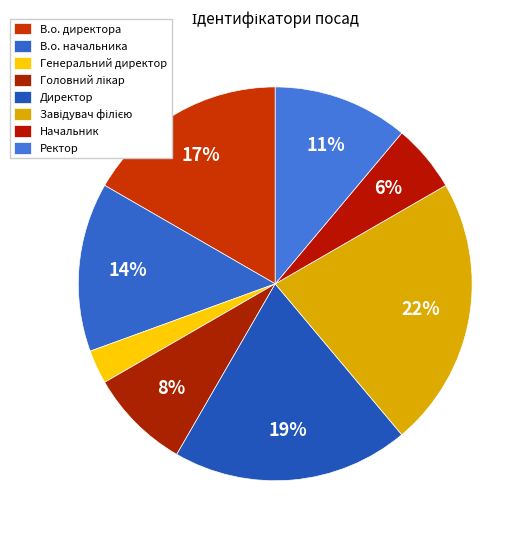

Between Начальник and Директор, which is larger?

Директор